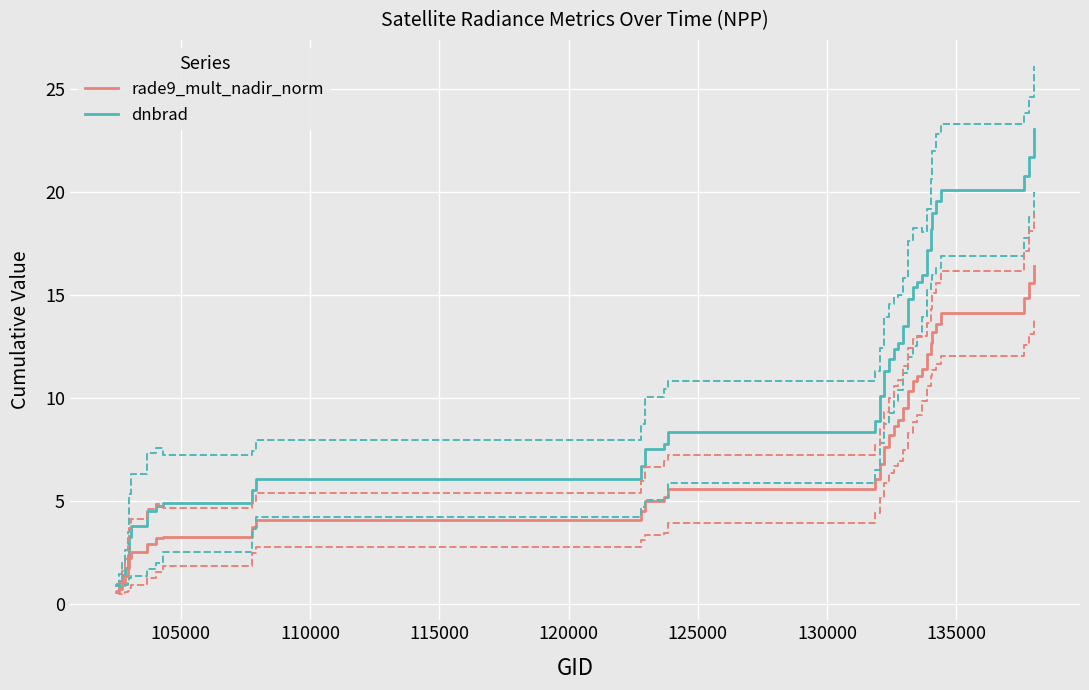

Does the chart display data point markers on the line(s)?

No